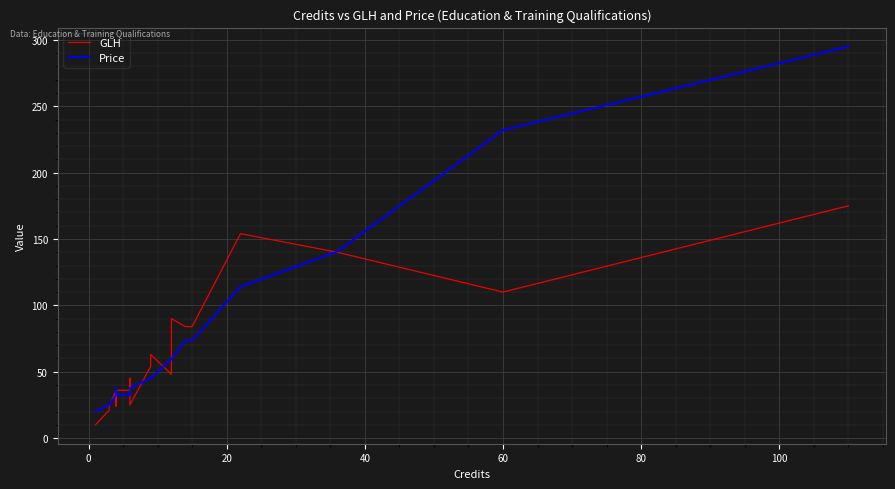

List the series in order of their peak value, lowest first.

GLH, Price